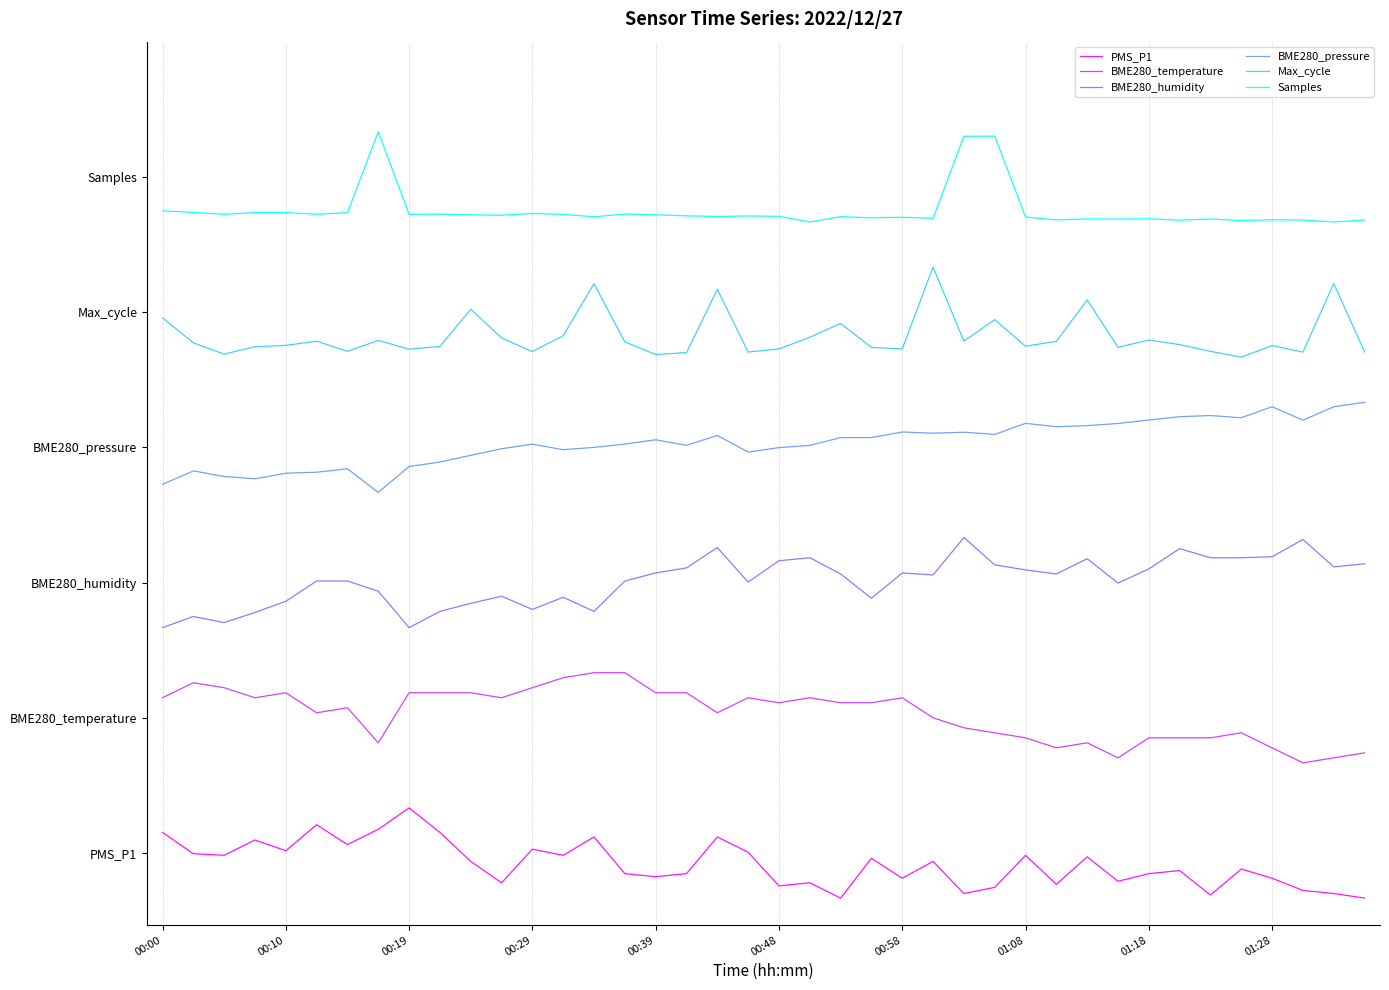

What is the maximum value for PMS_P1?

1.0